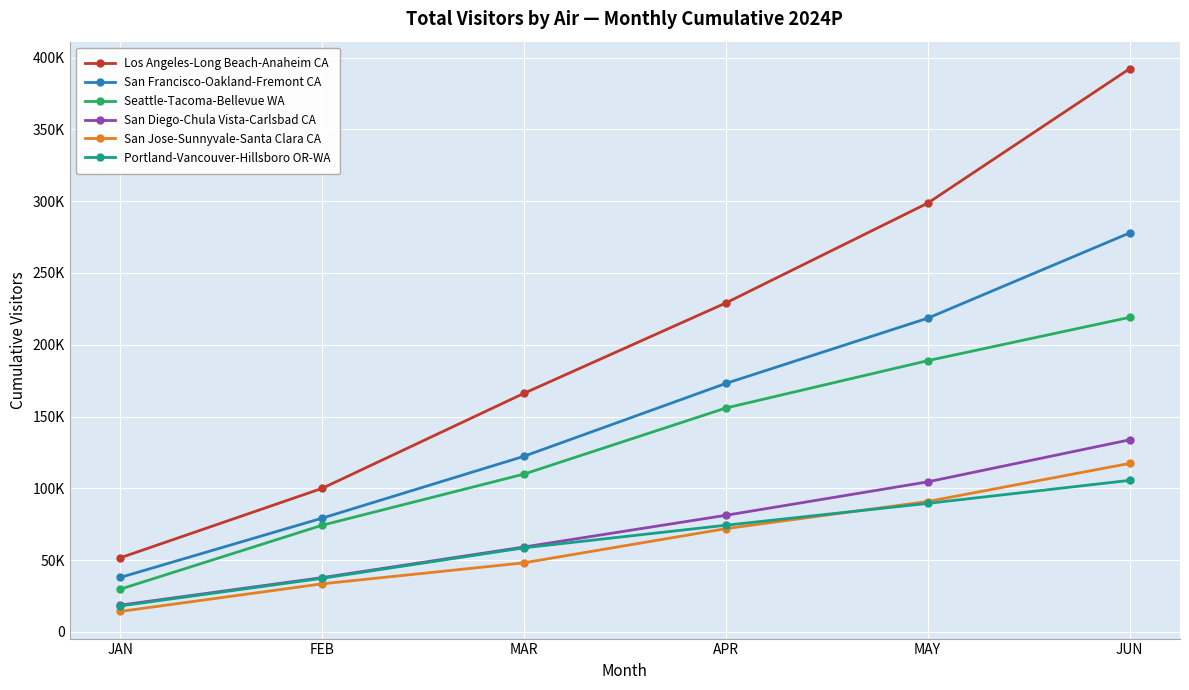

Which series has the largest total across all categories?

Los Angeles-Long Beach-Anaheim CA